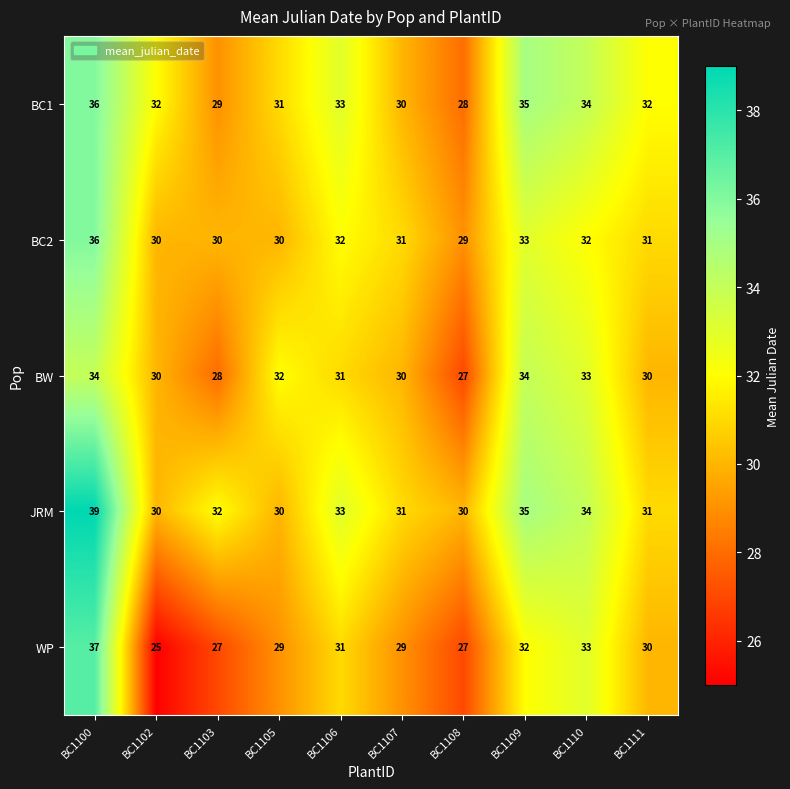

Which category has the highest value across all series?

BC1100